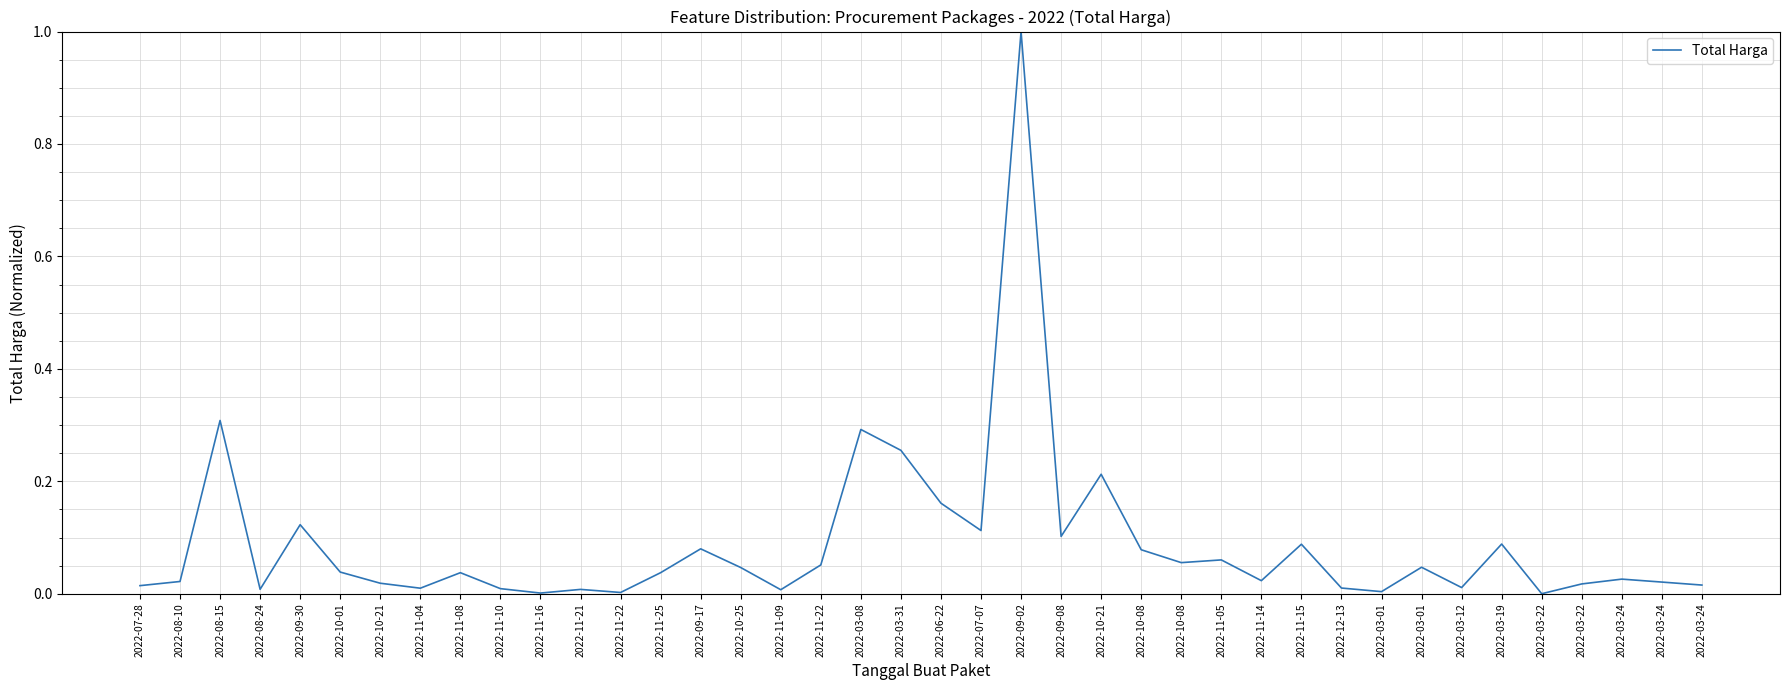

How many lines are shown in the chart?

1